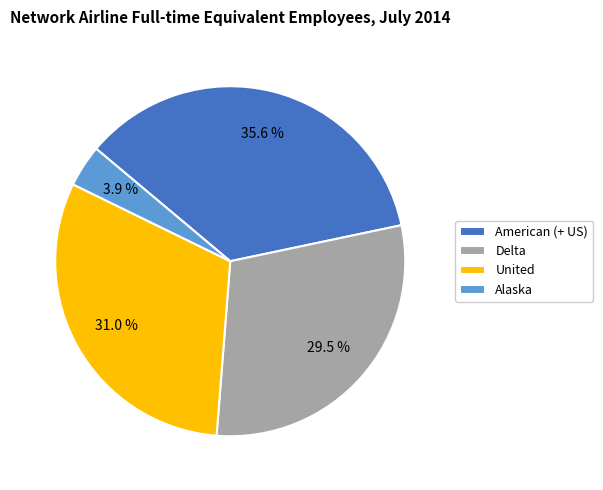

How many slices are in this pie chart?

4